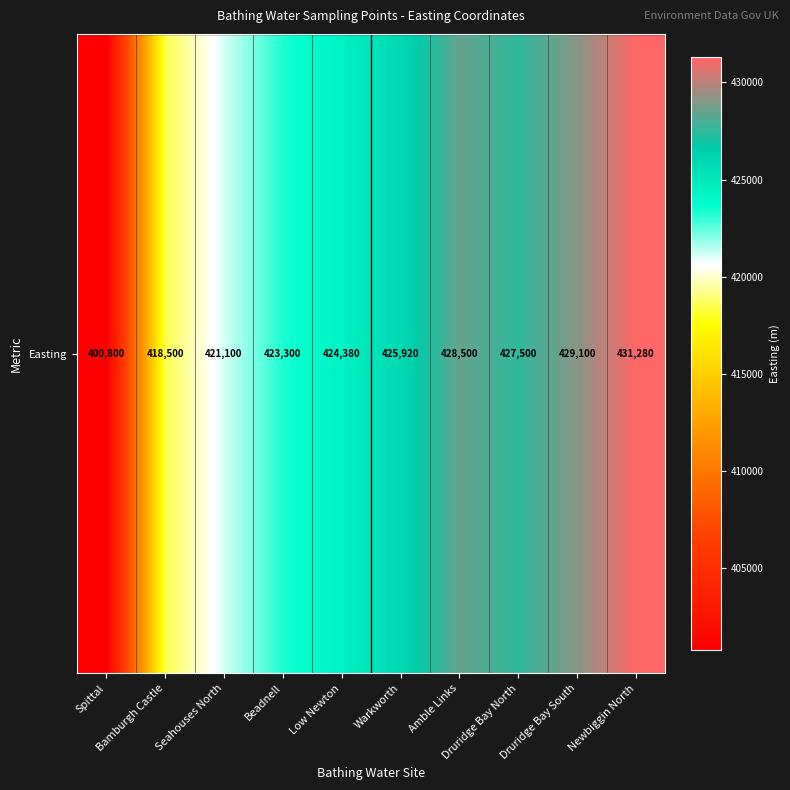

What is the change in value from Druridge Bay North to Newbiggin North?

+3780